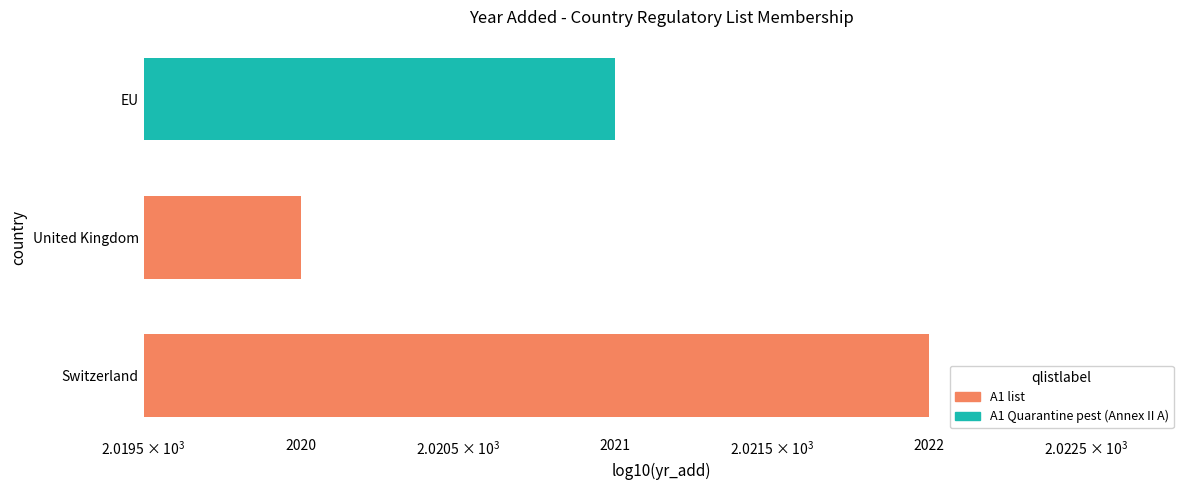

How many data points are above 2021?

1